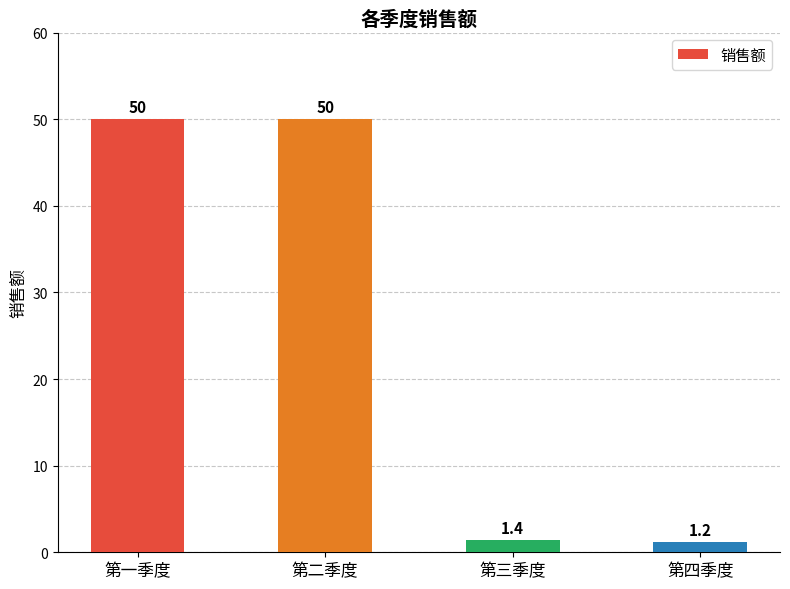

Are the bars horizontal?

No